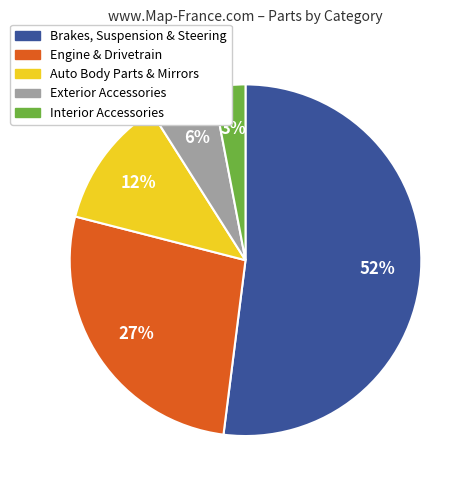

True or false: Interior Accessories accounts for 17% of the total.

False